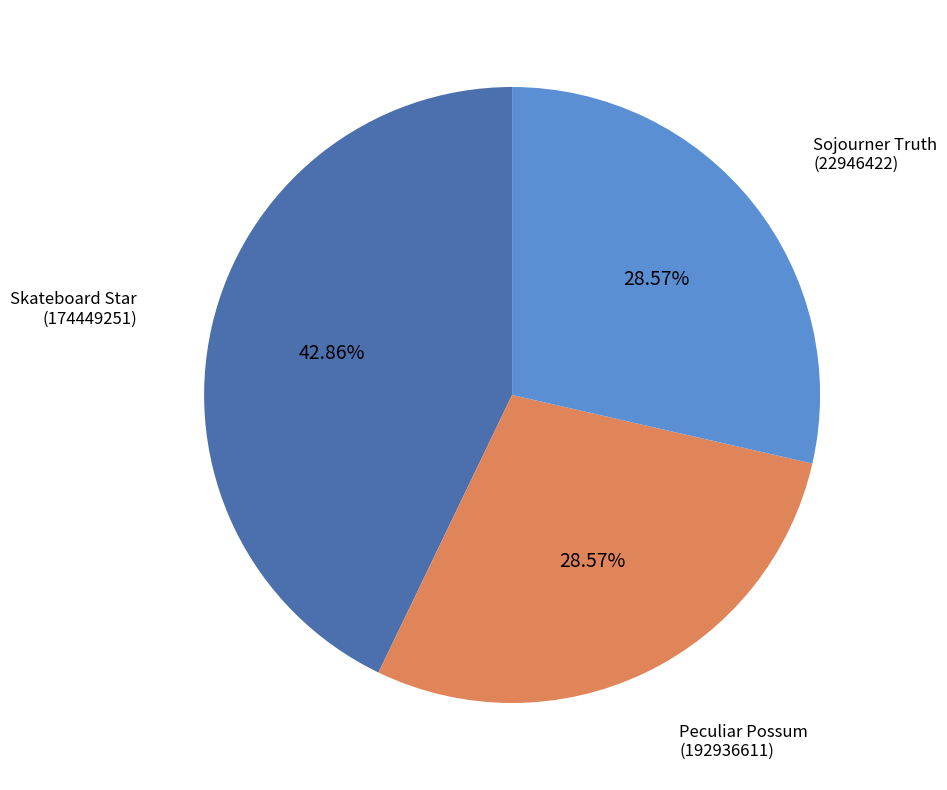

How many segments does this pie chart have?

3